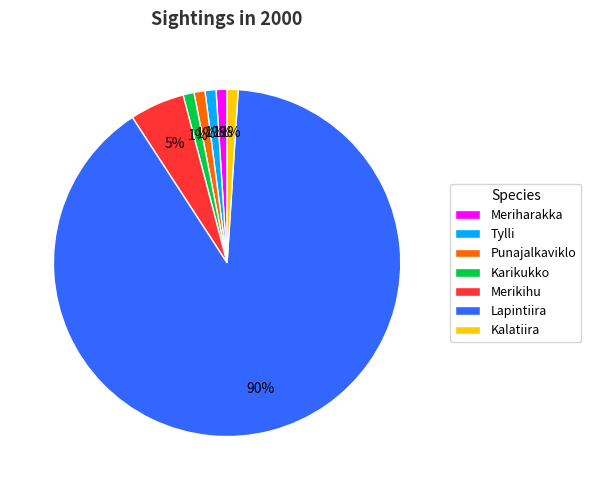

Between Karikukko and Lapintiira, which is larger?

Lapintiira